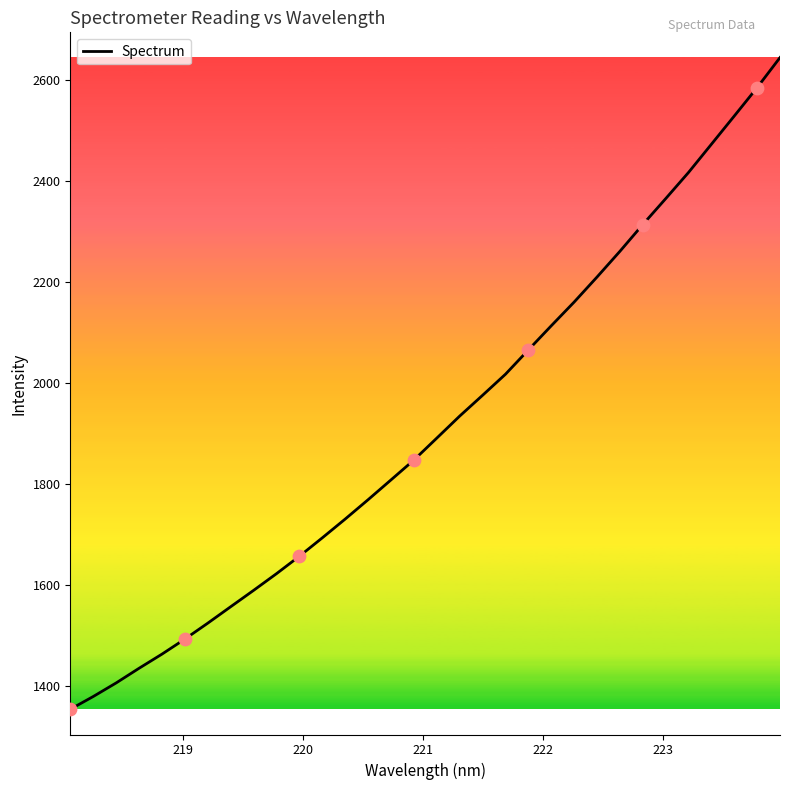

What is the difference between the maximum and minimum values?

1291.6